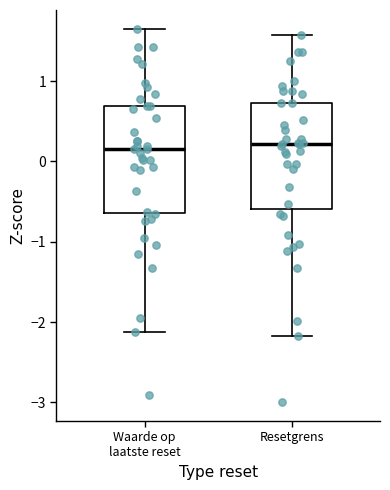

Reading left to right, transcribe this box plot: for each box, give where its median line is, the range the box spans, and where its two whiskers end, as read against the y-axis. The values are not printed on the chart, so give them approximately, as read against the axis.

Waarde op laatste reset: median 0.2, box -0.6 to 0.7, whiskers -2.1 to 1.7
Resetgrens: median 0.2, box -0.6 to 0.7, whiskers -2.2 to 1.6